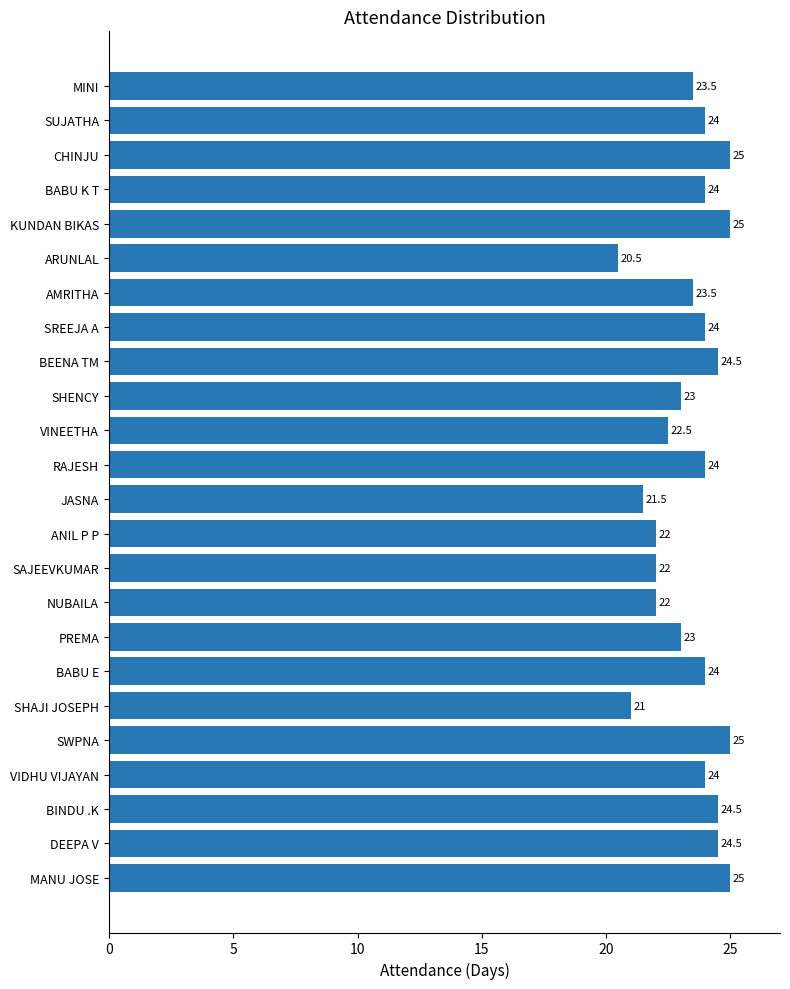

What is the smallest value displayed?

20.5